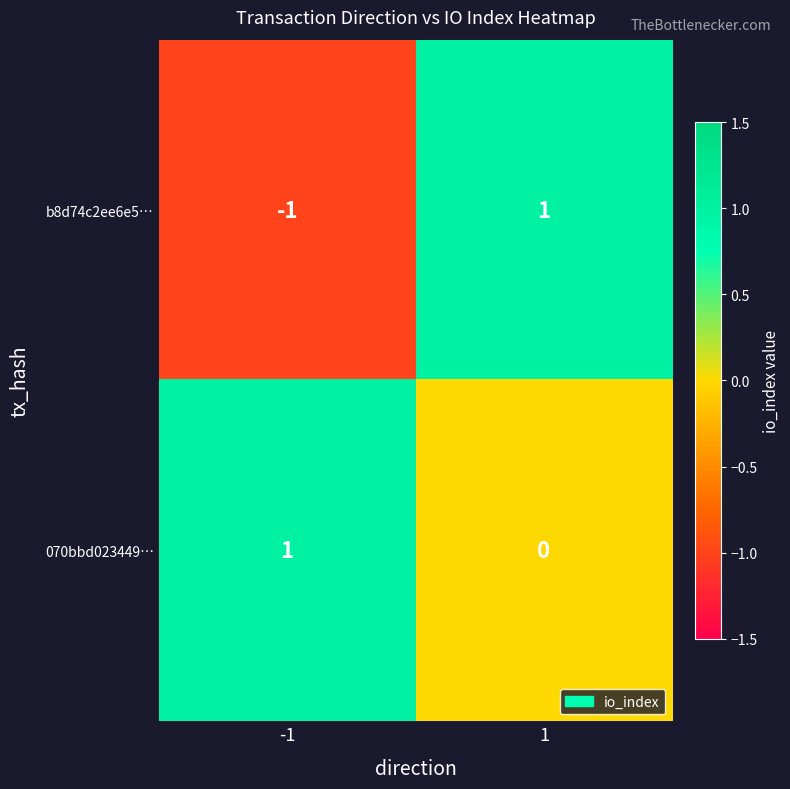

How many categories are shown in the chart?

2